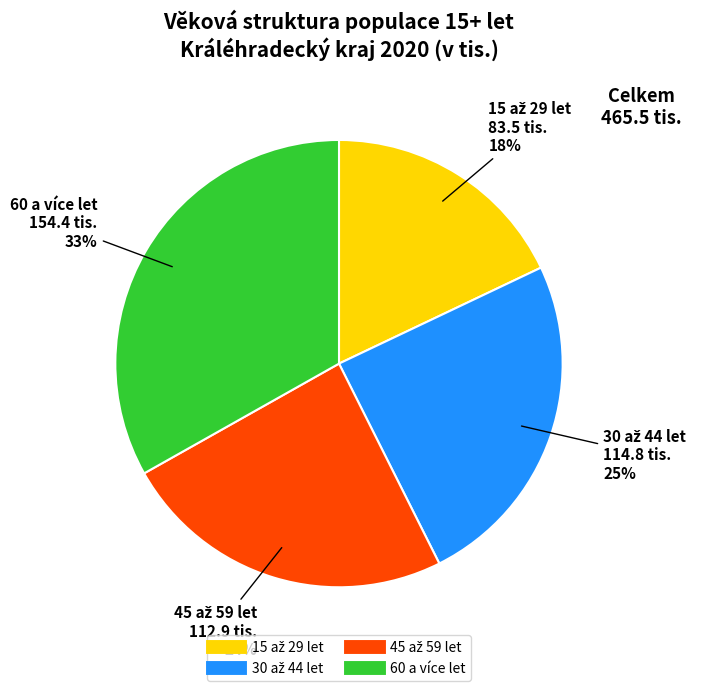

Is it true that 60 a více let is 43% of the pie?

False